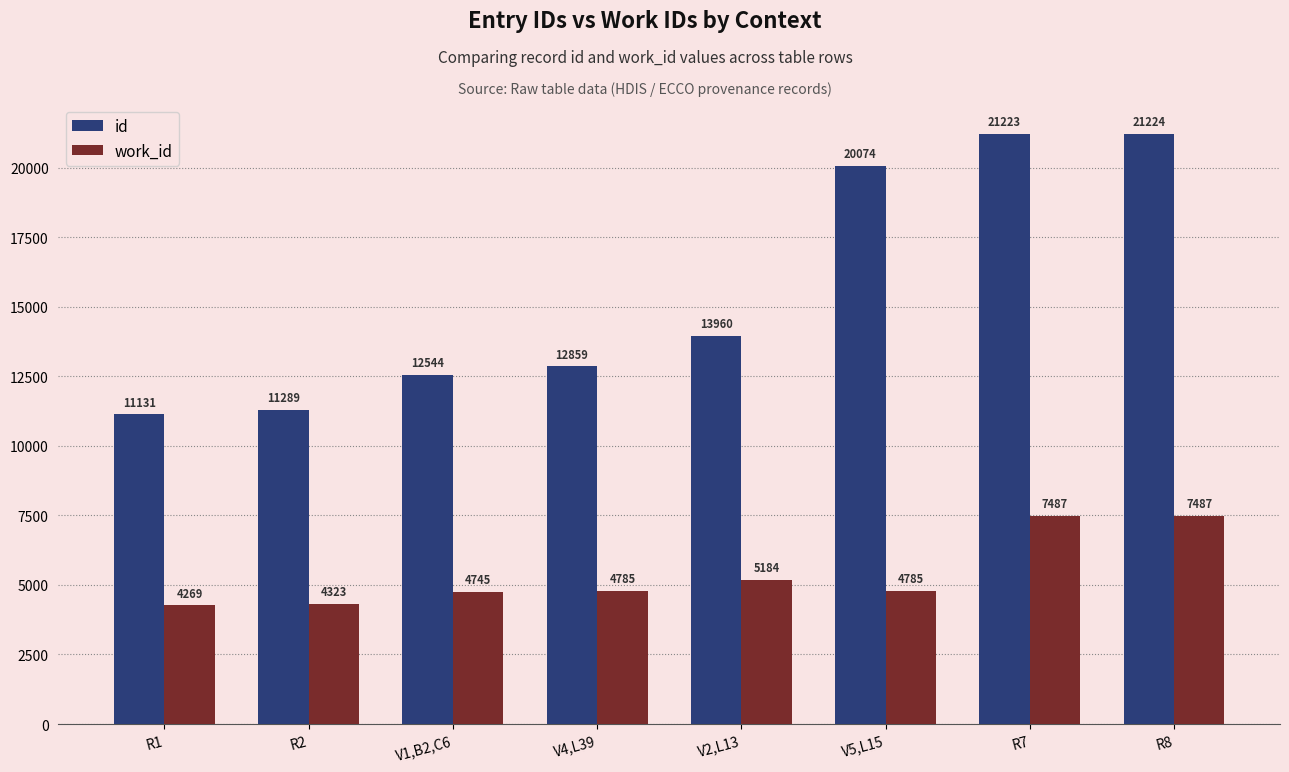

What is the difference between the maximum and minimum values in the id series?

10093